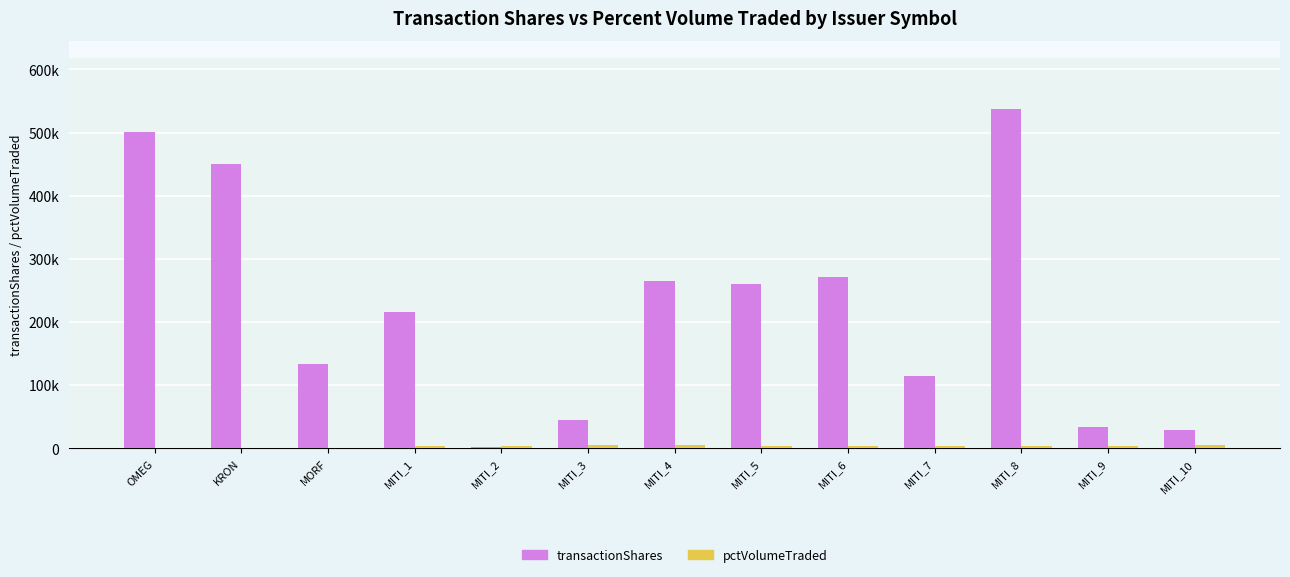

Reading right to left, list all the values displayed in this chart.

transactionShares: 29000	33700	538000	115000	270500	260500	264000	44000	2000	215000	133333	450000	501000
pctVolumeTraded: 4335	3785	2861	3310	3620	3970	4240	4317	4114	2909	0	0	0